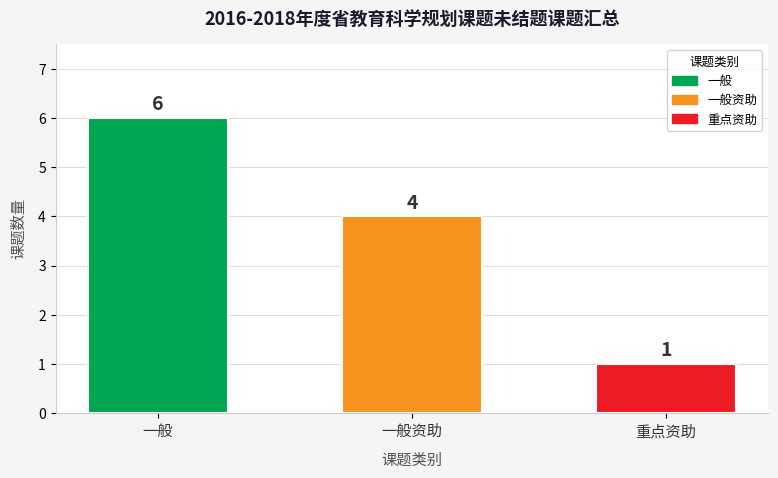

Rank the categories by value from lowest to highest.

重点资助, 一般资助, 一般